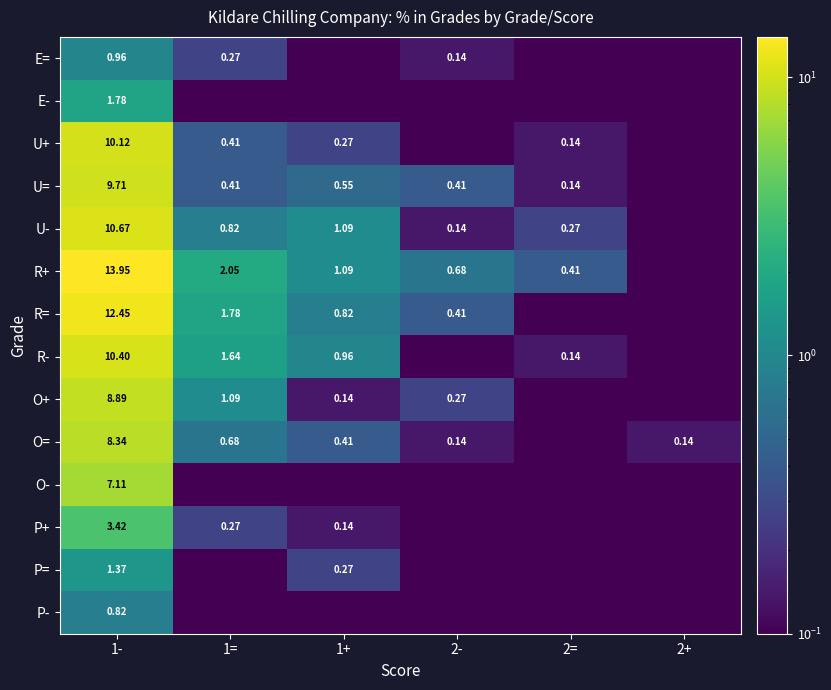

Where is R= nearest to the value 6?

1=